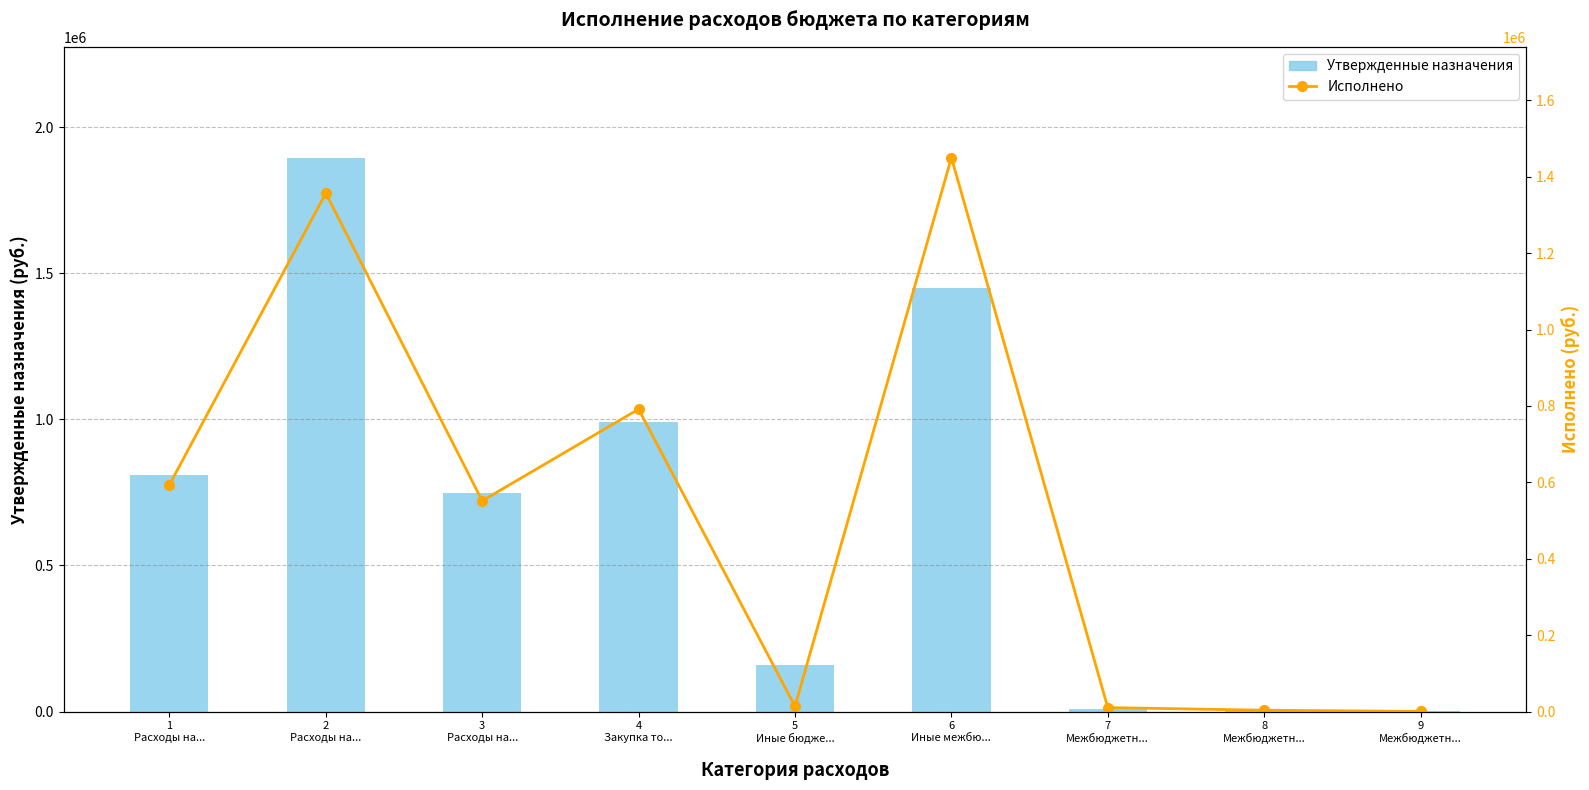

The value of Утвержденные назначения at 1
Расходы на... is 1322624.1. True or false?

False